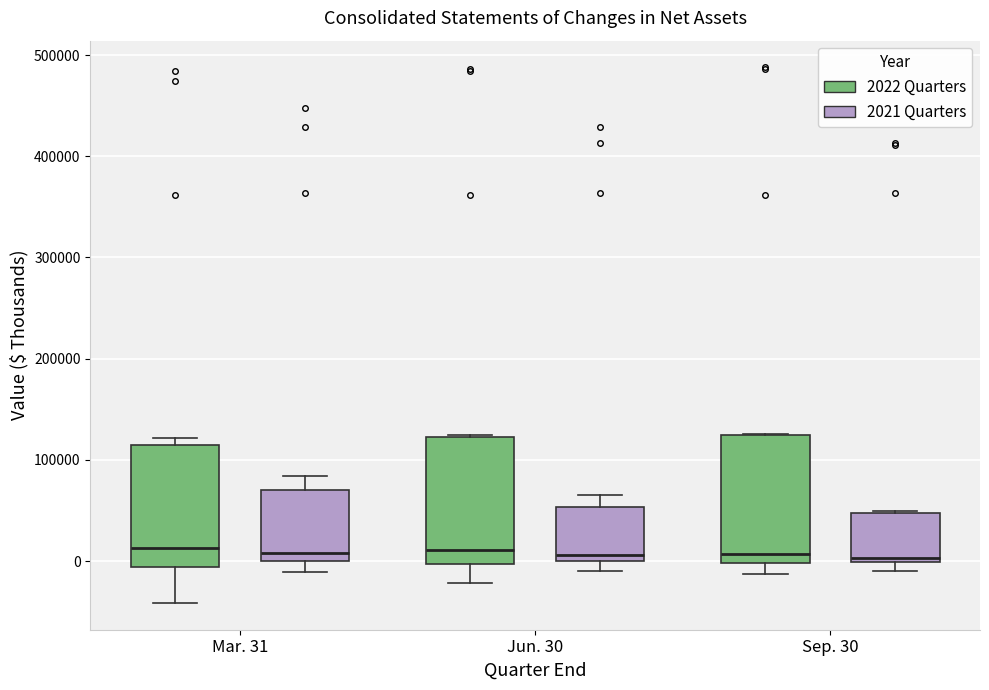

Where does the upper whisker of the box for Jun. 30 (2021 Quarters) end on the y-axis? The values are not printed on the chart, so give them approximately, as read against the axis.

70000